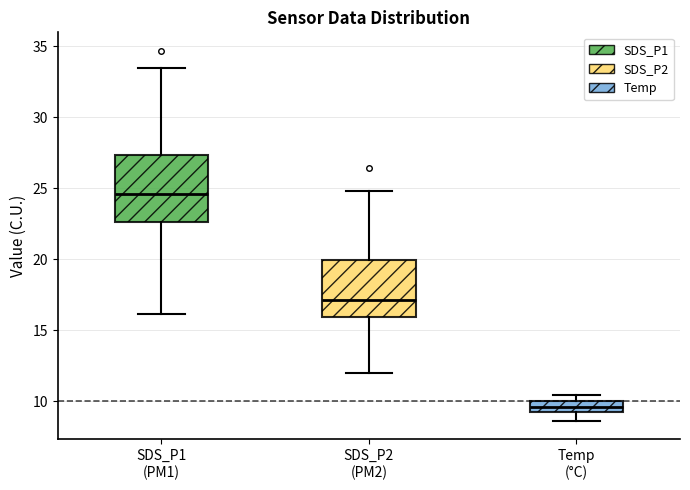

Reading left to right, transcribe this box plot: for each box, give where its median line is, the range the box spans, and where its two whiskers end, as read against the y-axis. The values are not printed on the chart, so give them approximately, as read against the axis.

SDS_P1 (PM1): median 24.5, box 22.5 to 27.5, whiskers 16.0 to 33.5
SDS_P2 (PM2): median 17.0, box 16.0 to 20.0, whiskers 12.0 to 25.0
Temp (°C): median 9.5, box 9.0 to 10.0, whiskers 8.5 to 10.5